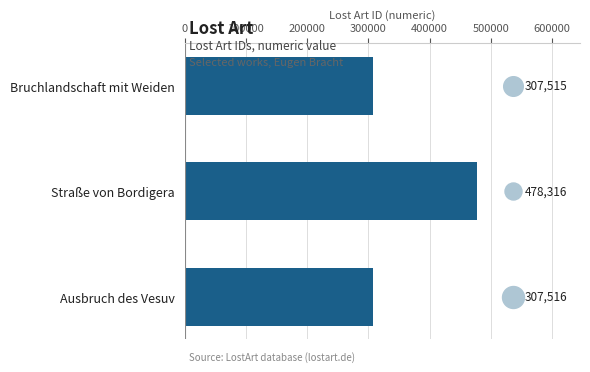

What is the ratio of the value at Straße von Bordigera to the value at Ausbruch des Vesuv?

1.6